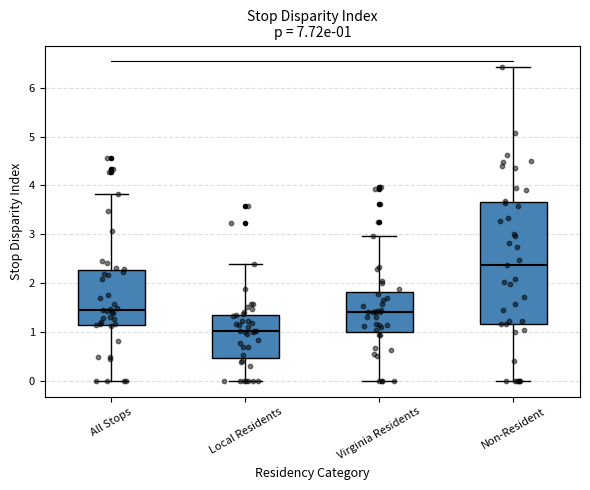

Which box's median line is the highest?

Non-Resident